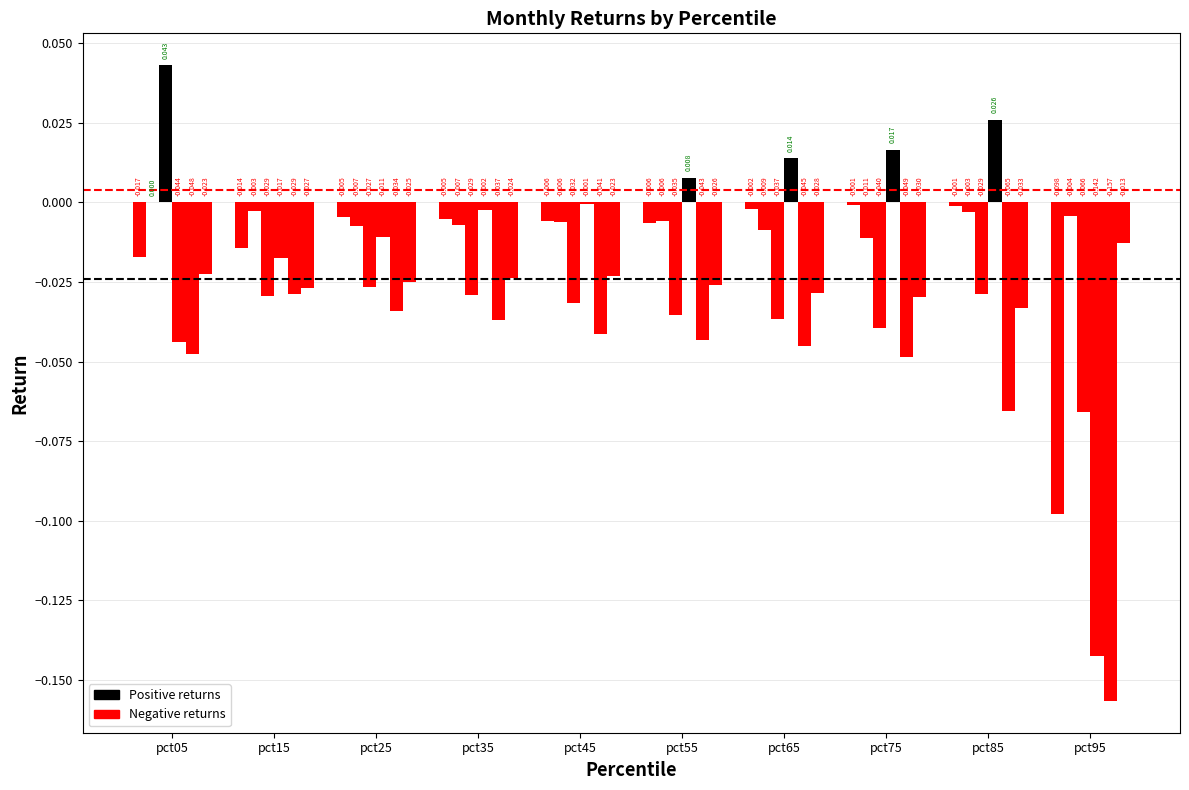

Are the bars grouped side by side (vs. stacked)?

Yes